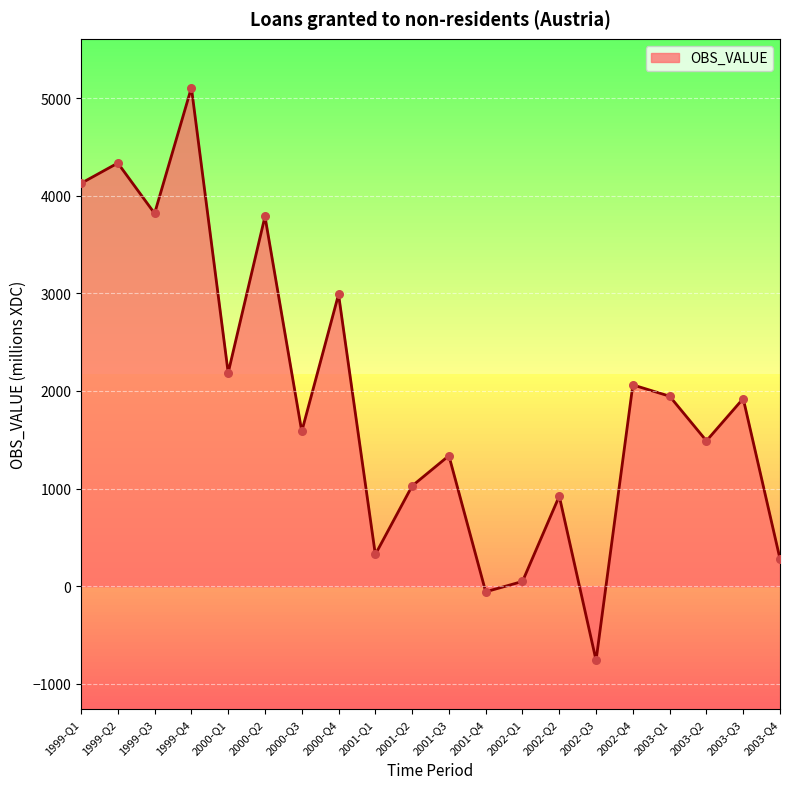

Approximately how many times larger is the value at 1999-Q1 compared to 2001-Q2?

4.0